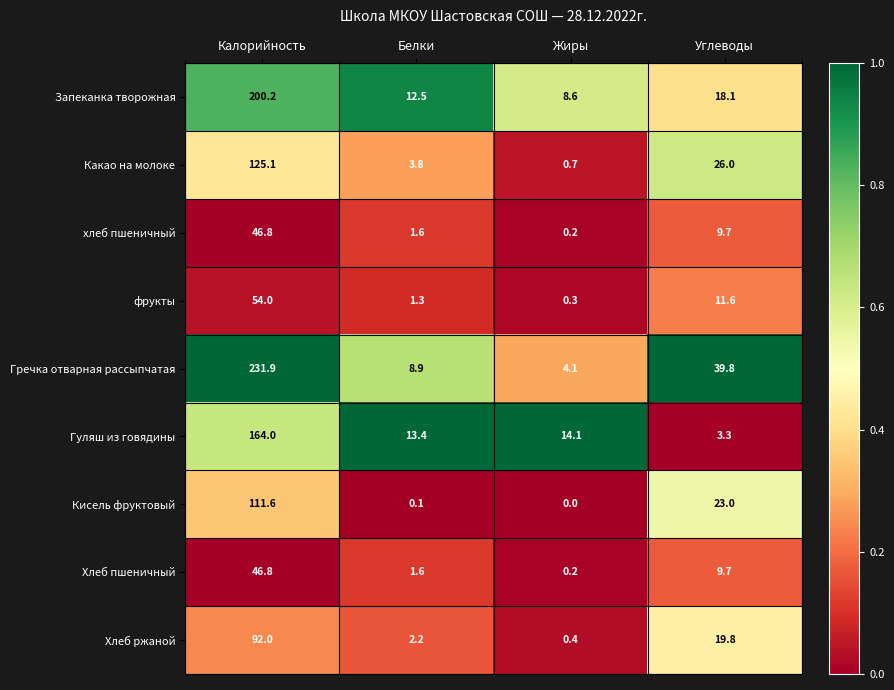

What is the difference between the maximum and minimum values in the фрукты series?

53.7